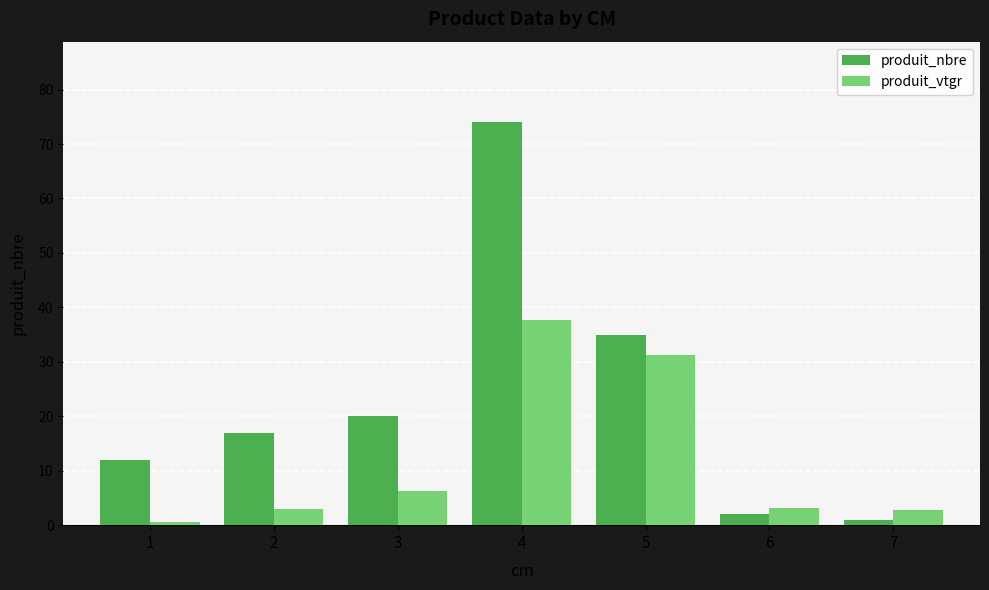

Which series has the largest total across all categories?

produit_nbre